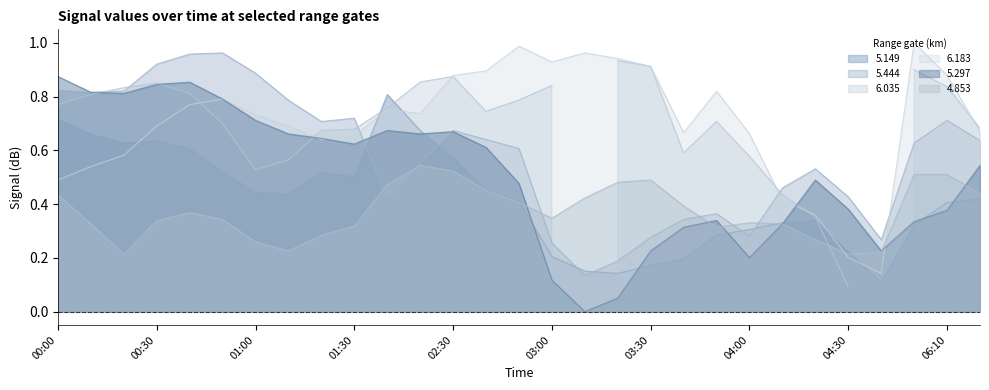

Is it true that 5.149 equals 0.3 at 2010/08/30 06:00?

True